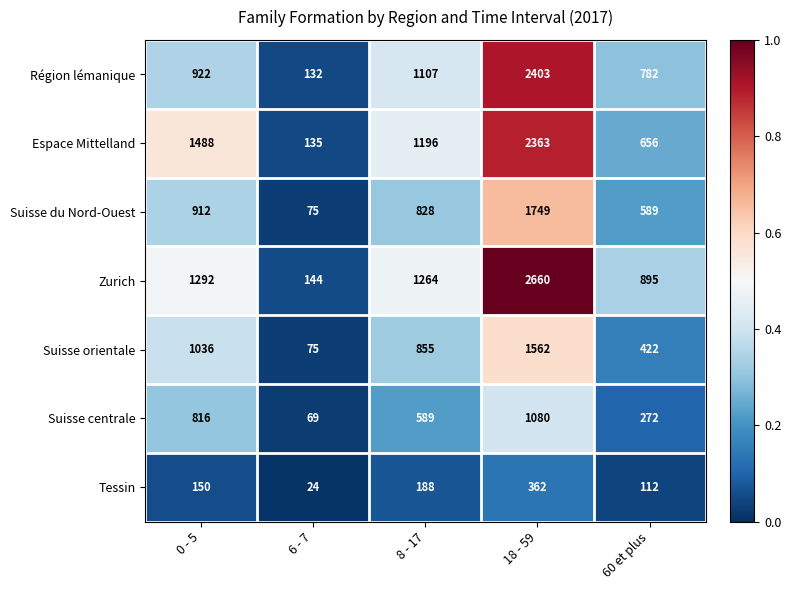

Which series has the widest spread of values?

Zurich